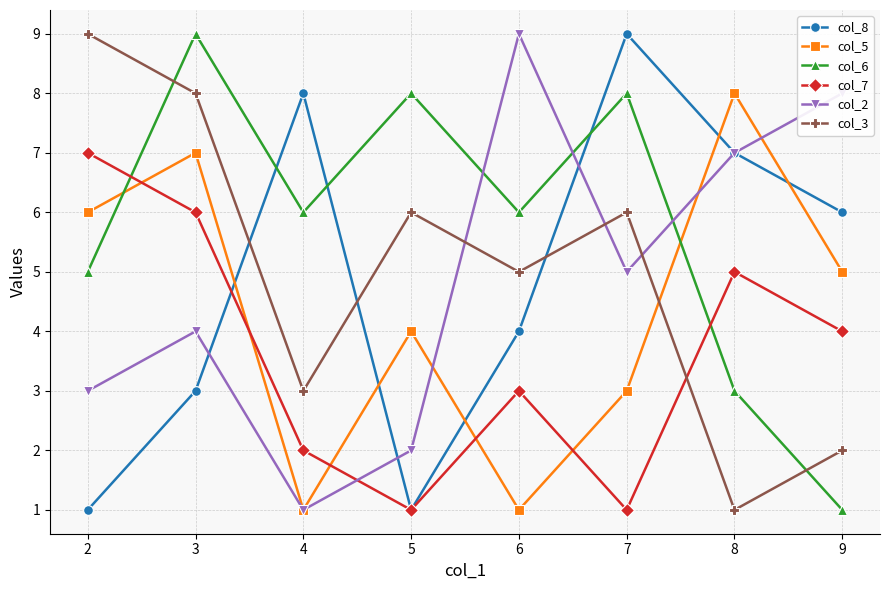

Does the chart display data point markers on the line(s)?

Yes